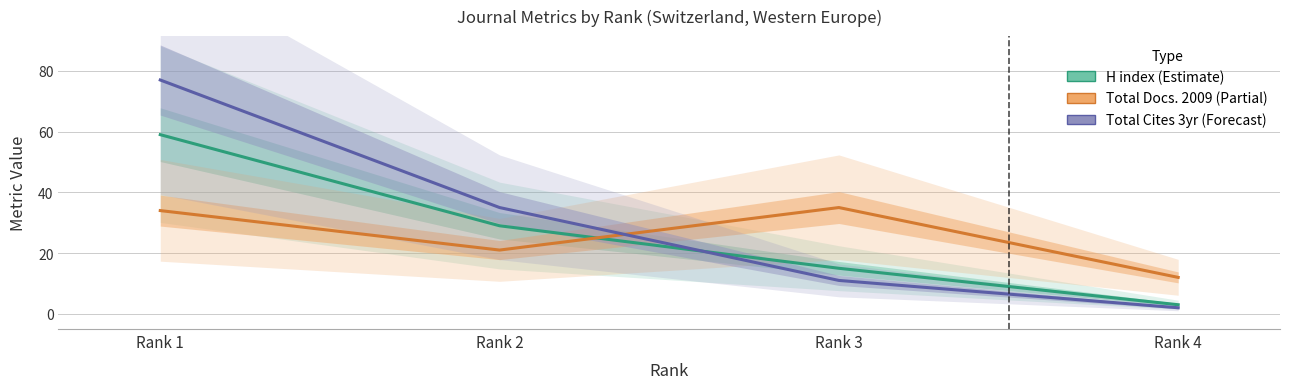

What is the value of the H index (Estimate) point at the 2nd from the left?

29